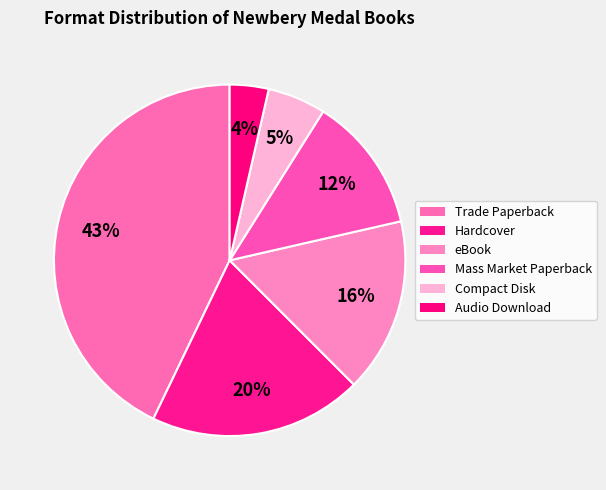

How many segments does this pie chart have?

6